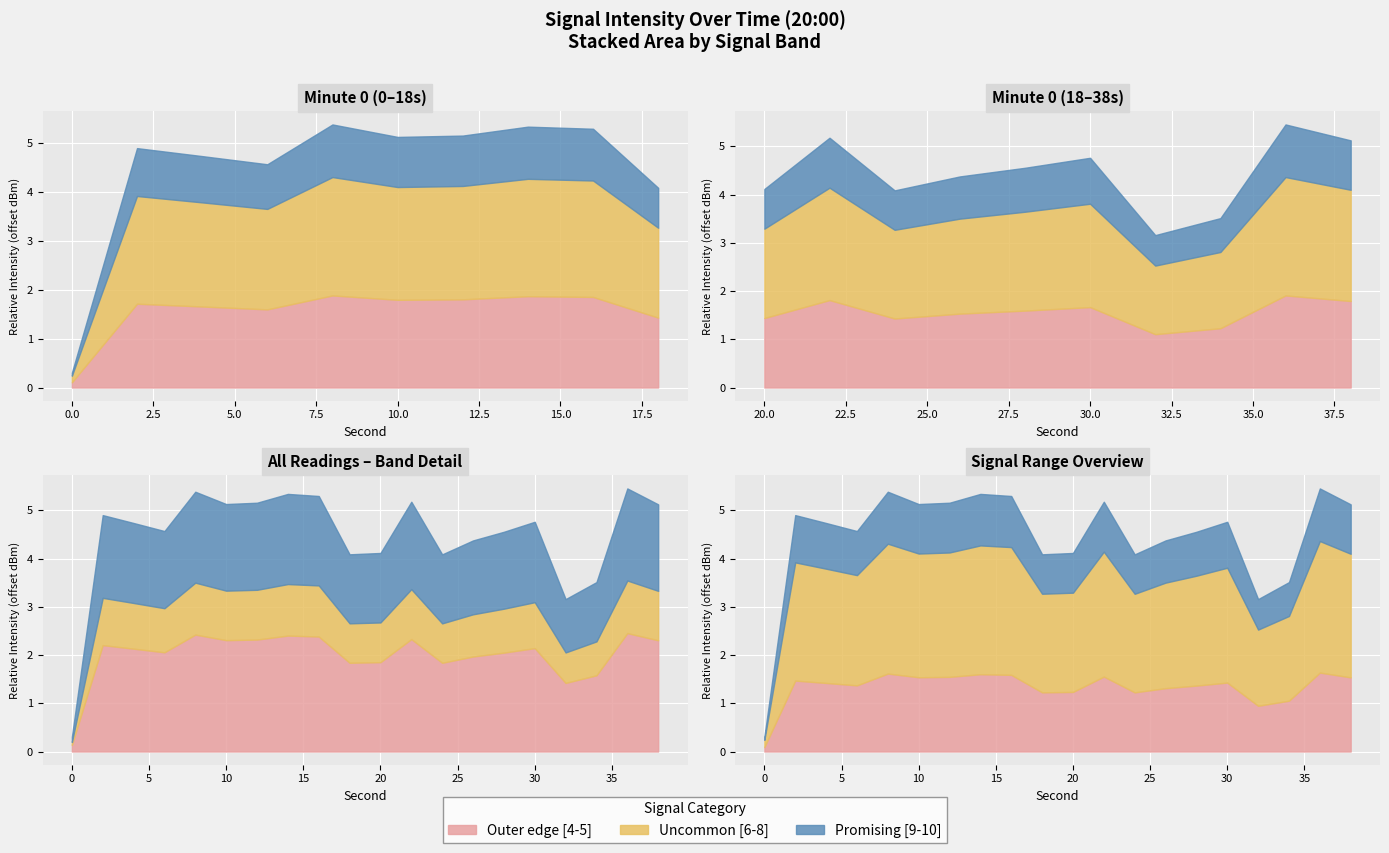

At which category is the sum across all series the highest?

36